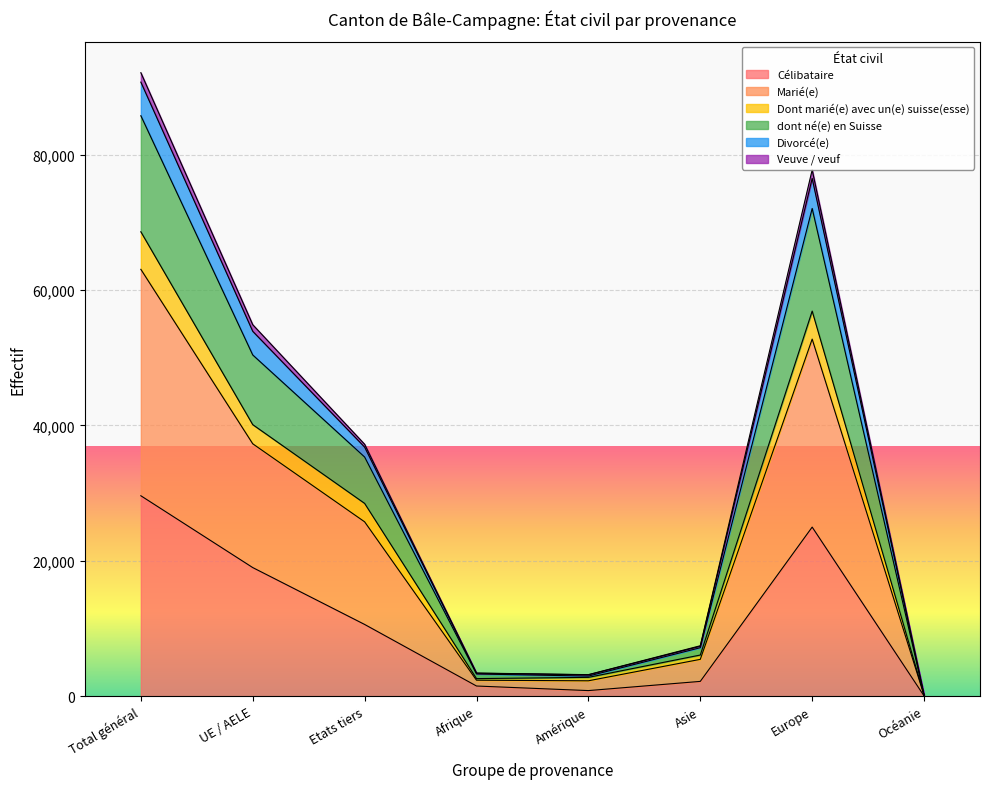

True or false: Célibataire has a value of 19004 at UE / AELE.

True